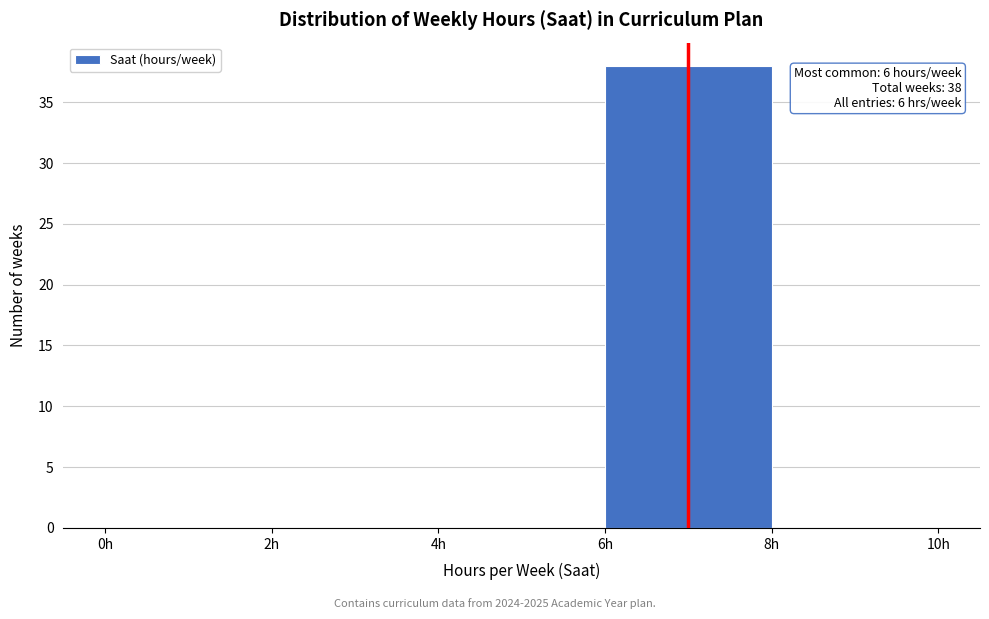

Over which range of the x-axis is the bar tallest?

6 to 8